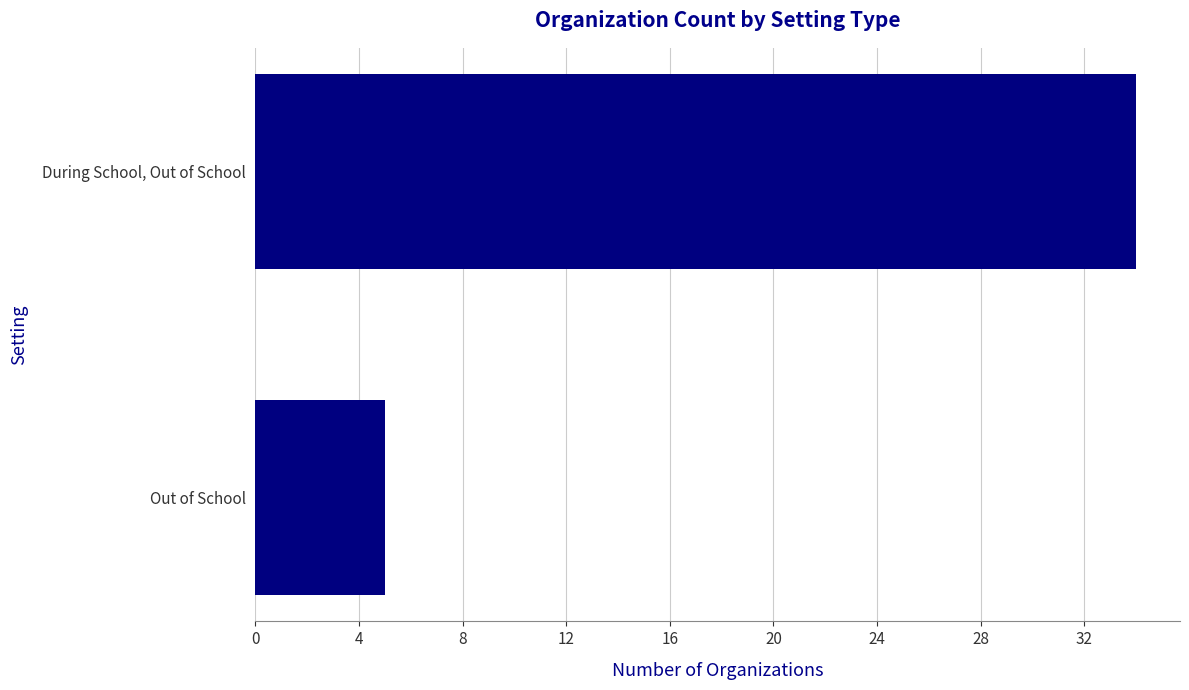

What is the average value?

20